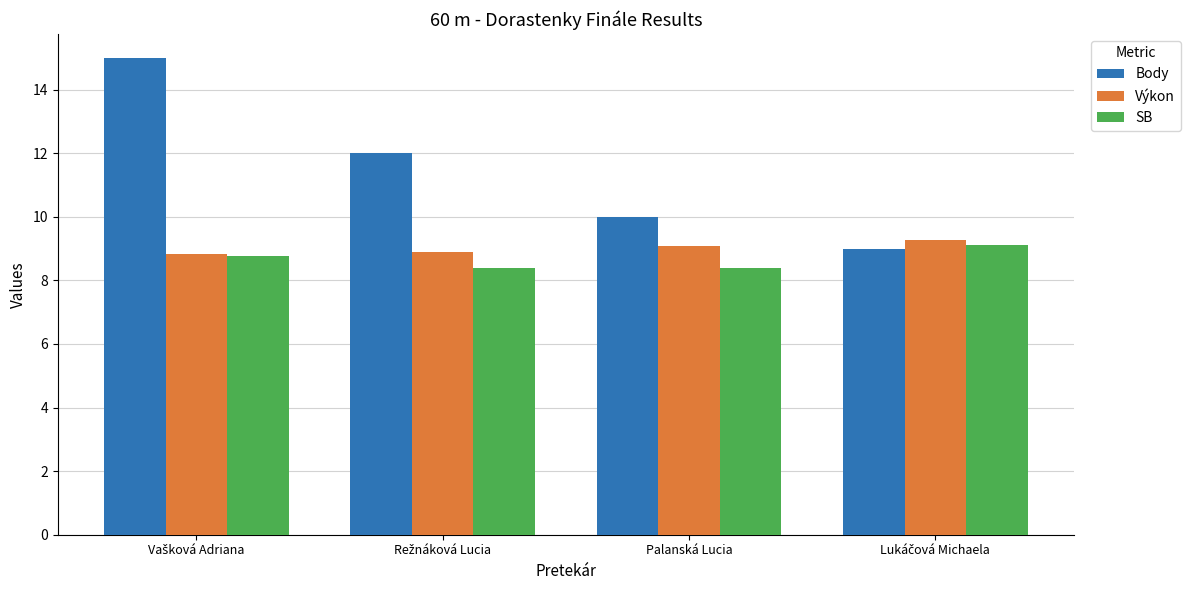

What is the minimum value for Body?

9.0